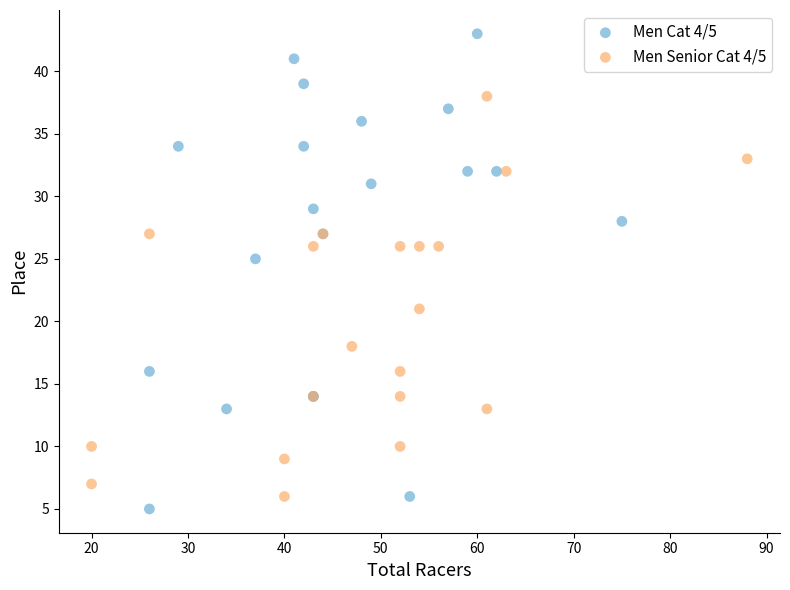

Which series reaches the maximum Y coordinate?

Men Cat 4/5